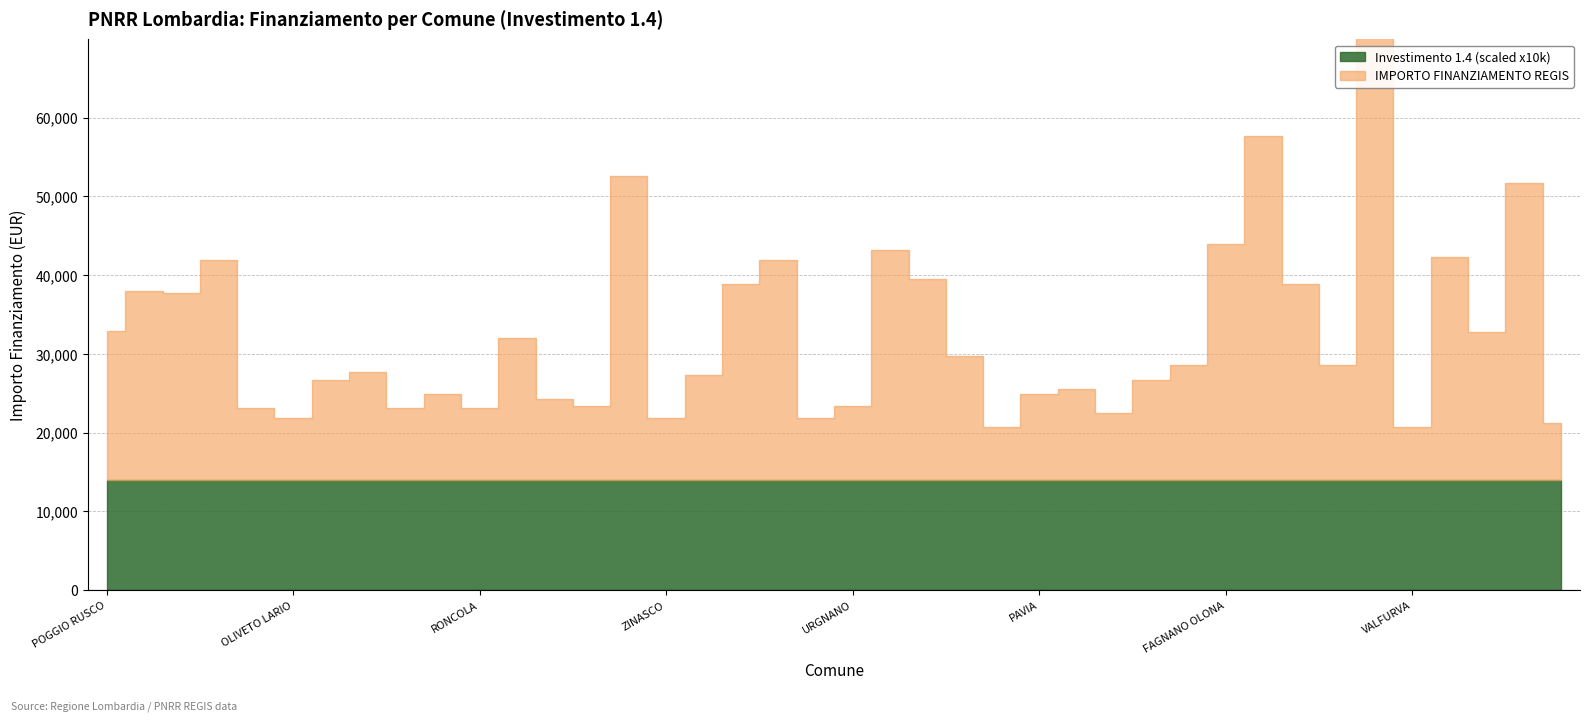

True or false: IMPORTO FINANZIAMENTO REGIS and INVESTIMENTO (x10k) cross at least once.

False